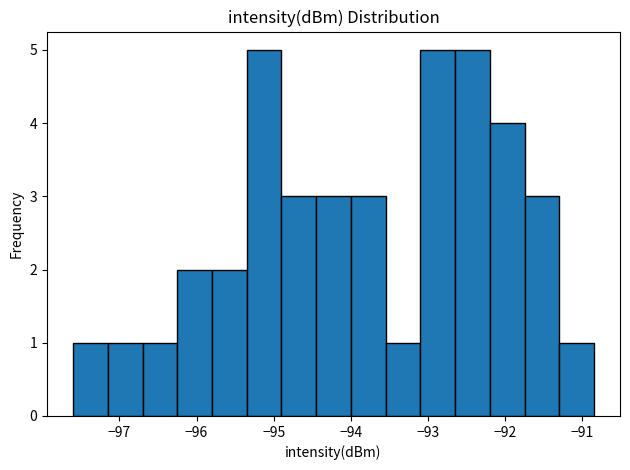

Reading left to right, list every bar in this chart as the range it spans on the x-axis followed by its height. Neither the bar edges nor the heights are printed on the chart, so give them approximately, as read against the axes.

-97.60 to -97.15: 1
-97.15 to -96.70: 1
-96.70 to -96.25: 1
-96.25 to -95.80: 2
-95.80 to -95.35: 2
-95.35 to -94.90: 5
-94.90 to -94.45: 3
-94.45 to -94.00: 3
-94.00 to -93.55: 3
-93.55 to -93.10: 1
-93.10 to -92.65: 5
-92.65 to -92.20: 5
-92.20 to -91.75: 4
-91.75 to -91.30: 3
-91.30 to -90.85: 1